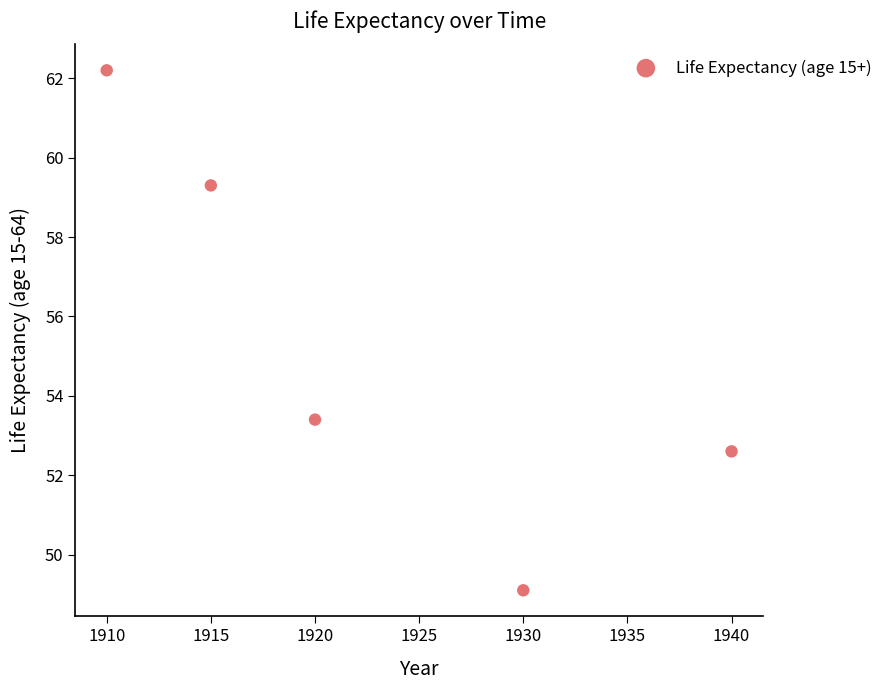

What is the range of X values (max minus min)?

30.0